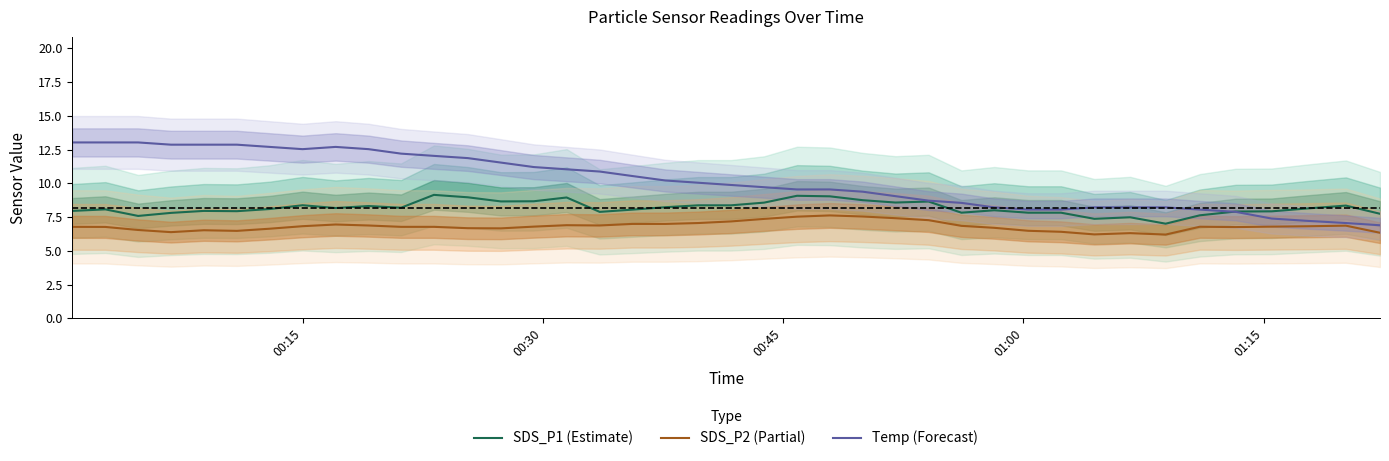

What is the sum of all Temp (Forecast) values?

407.7